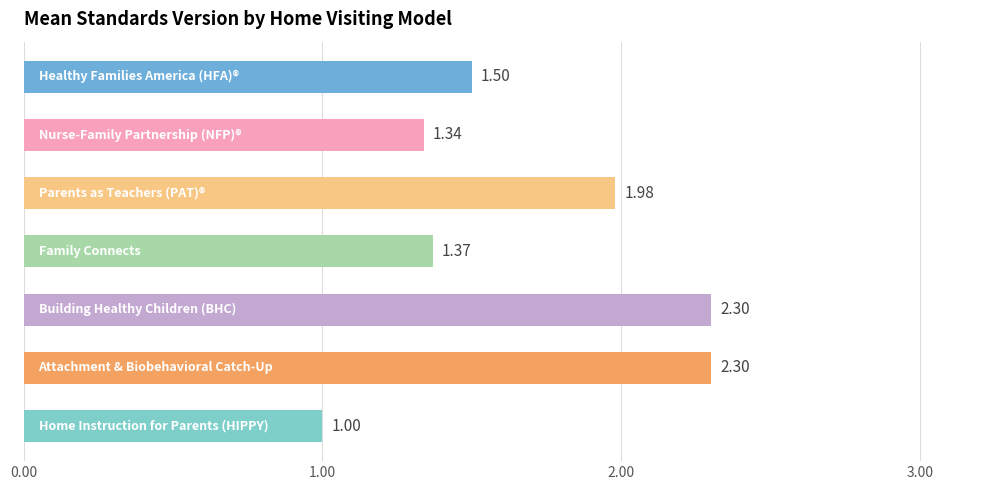

What is the difference between the second highest and second lowest values?

1.0